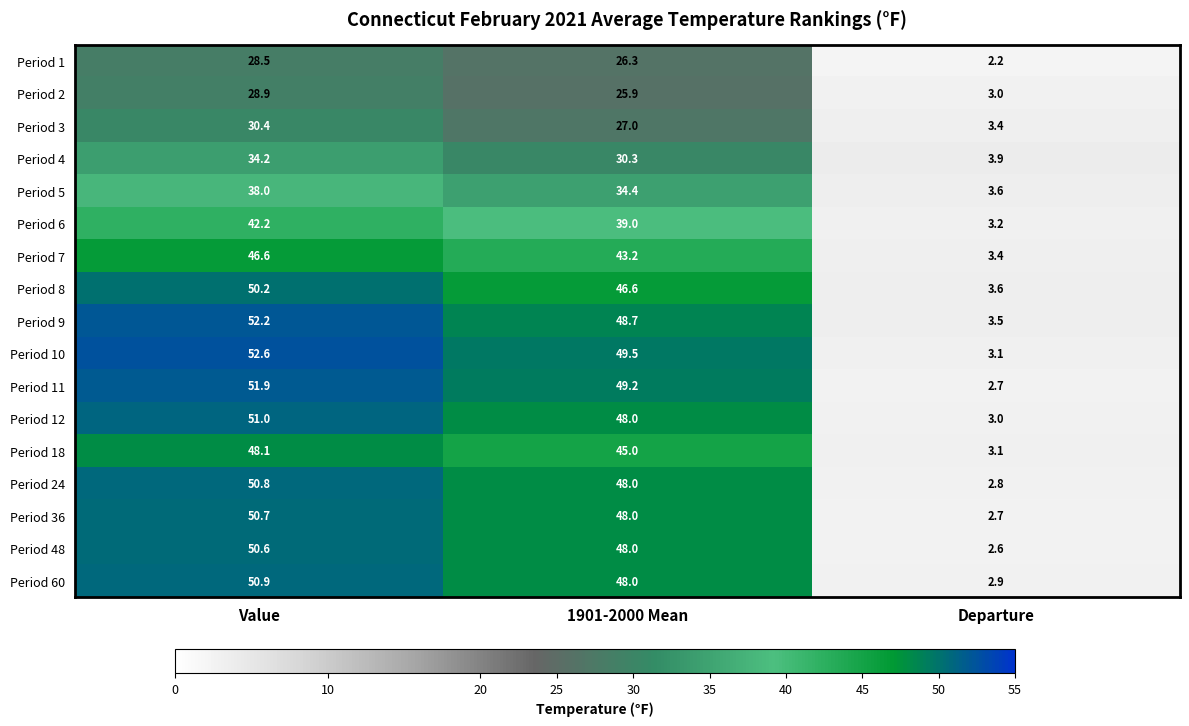

How many distinct data groups are displayed?

17